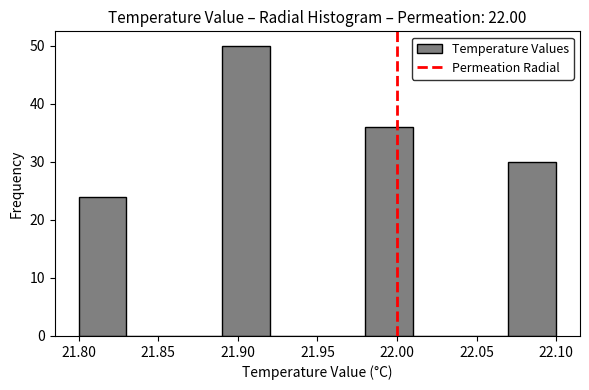

What is the height of the bar covering 21.89 to 21.92 on the x-axis? The values are not printed on the chart, so give them approximately, as read against the axis.

50